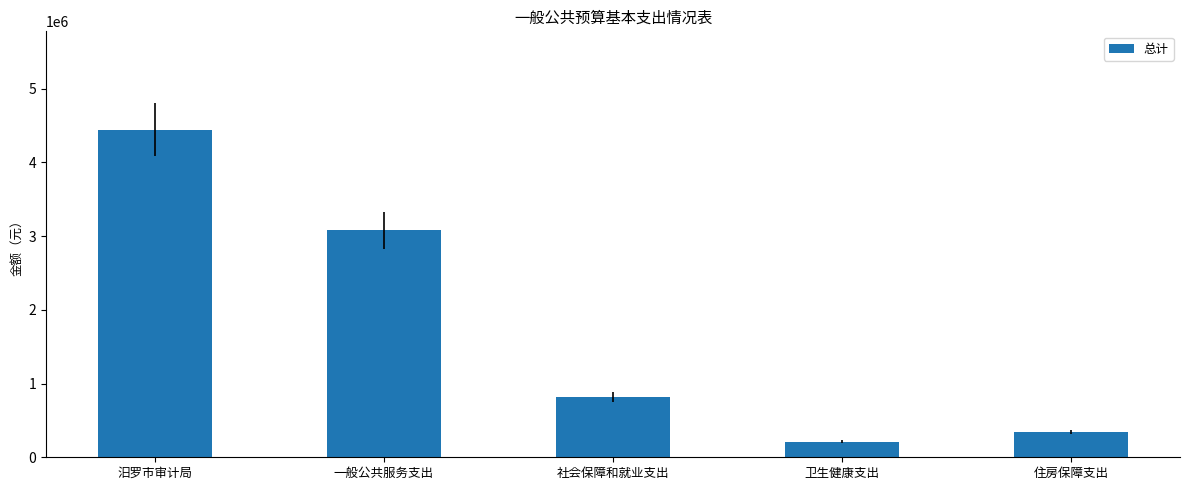

What is the change in value from 汨罗市审计局 to 一般公共服务支出?

-1367891